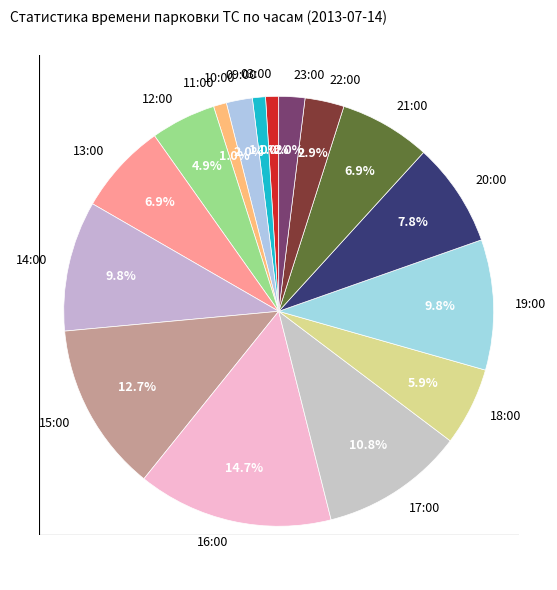

To the nearest percent, what portion does 19:00 represent?

10%